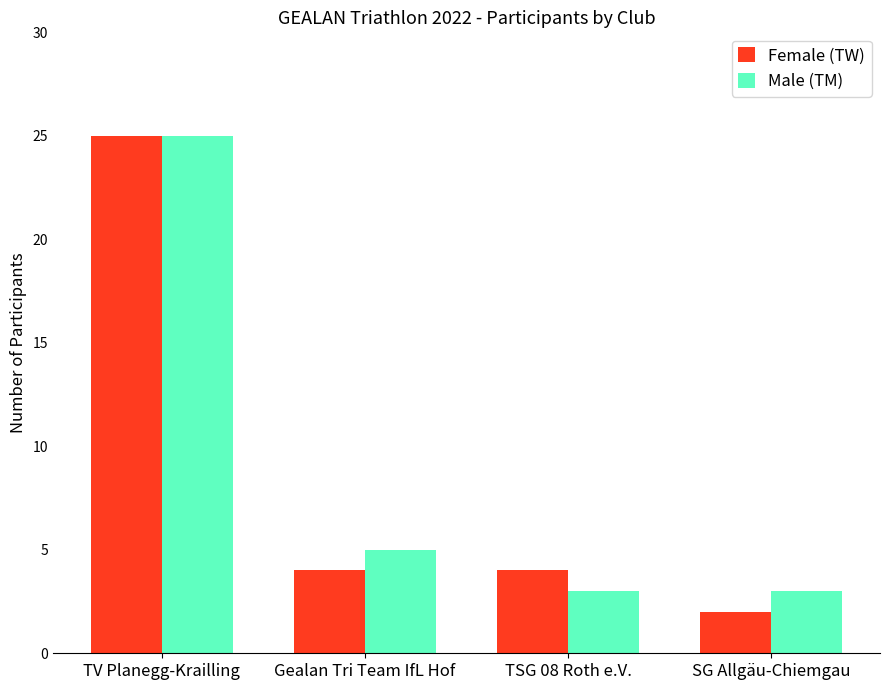

What is the value of the Male (TM) bar at the 4th from the left?

3